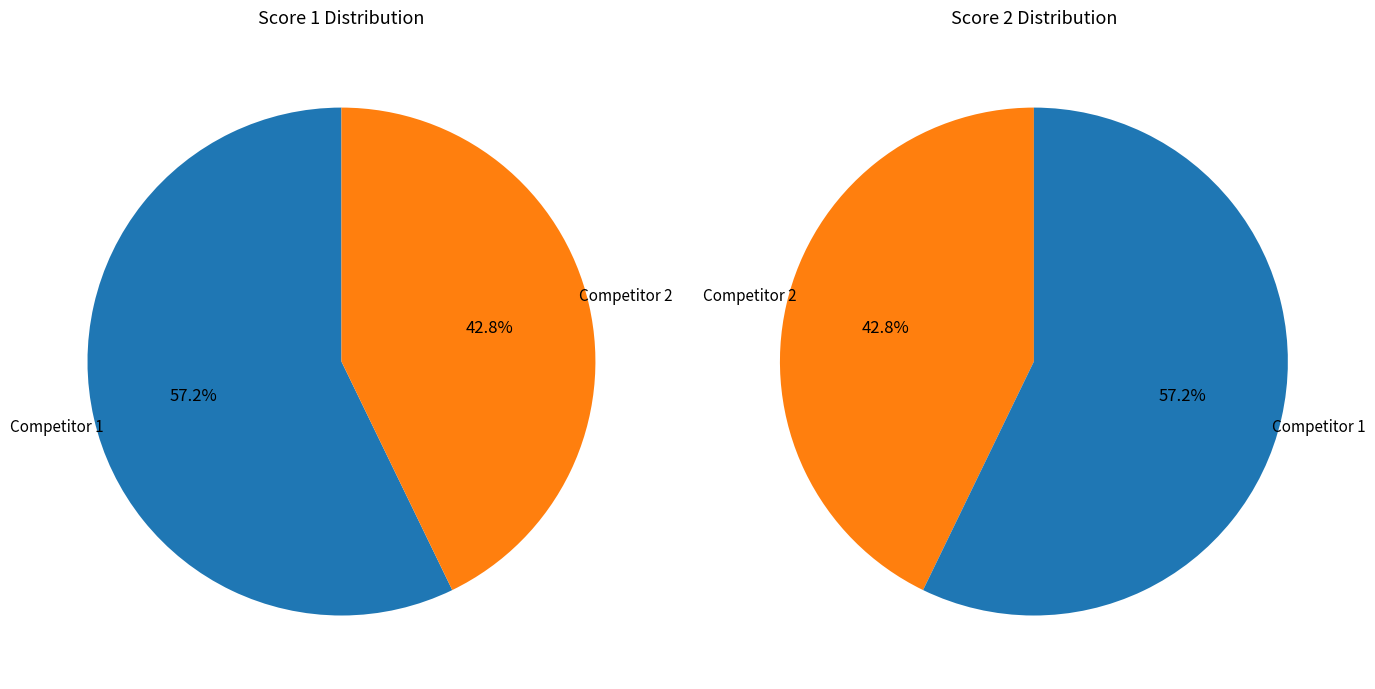

Is it true that 11 is 6% of the pie?

False